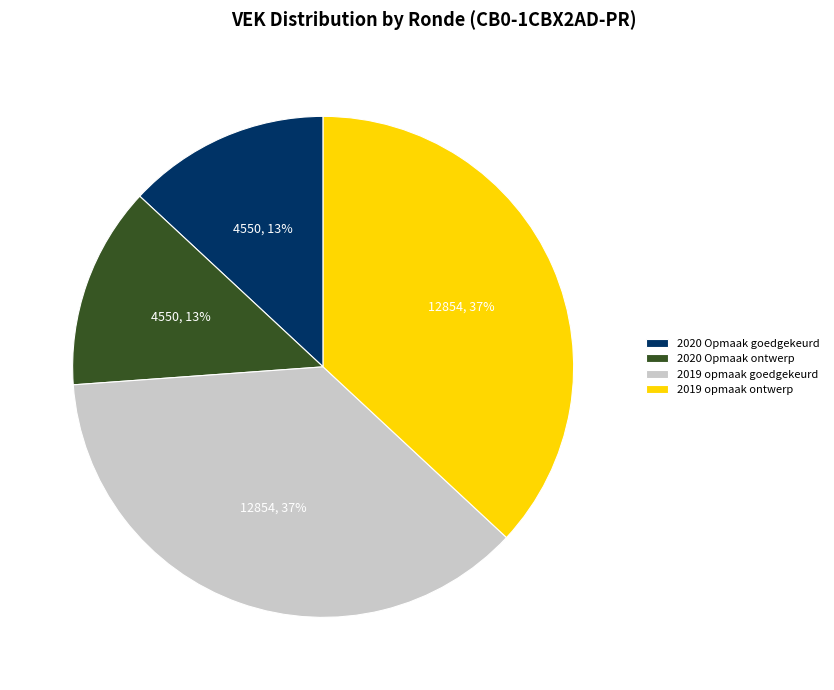

How many segments does this pie chart have?

4